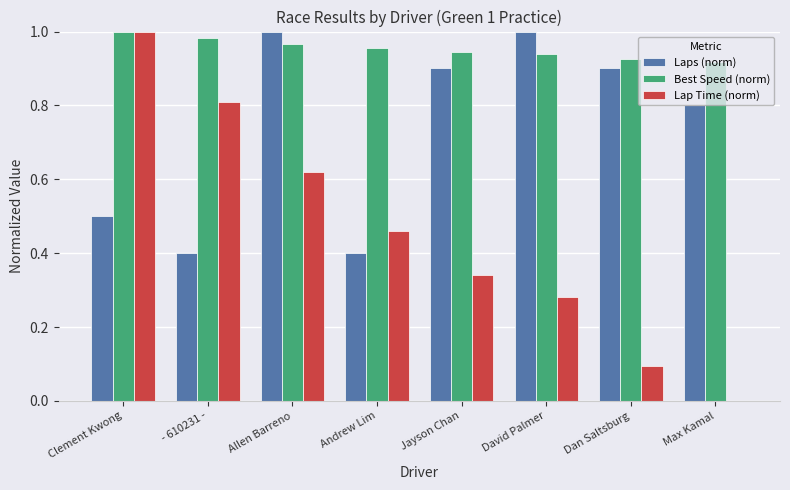

At which label is Lap Time (norm) closest to 0?

Max Kamal